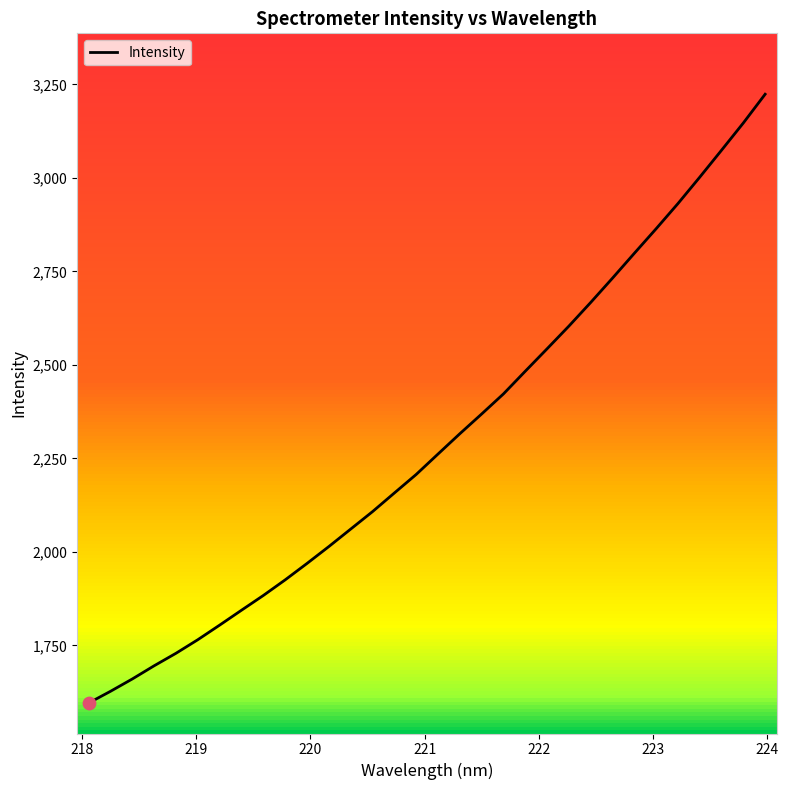

What is the greatest value displayed?

3223.6